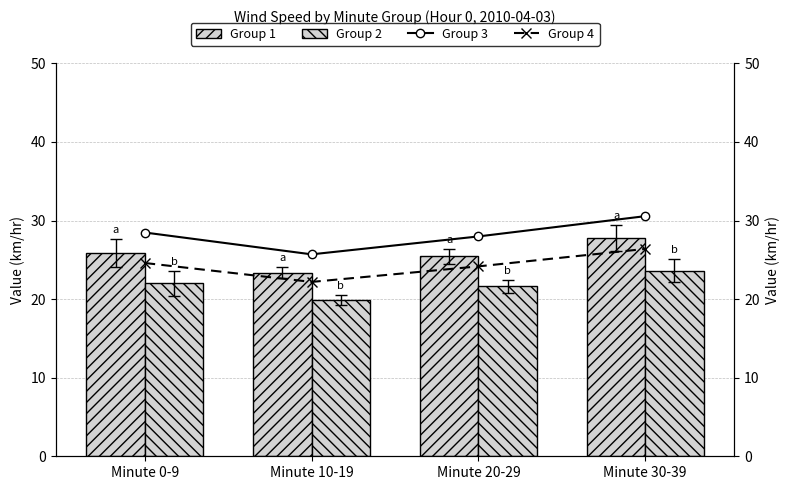

What is the difference between the second highest and second lowest values in the Group 1 series?

0.4